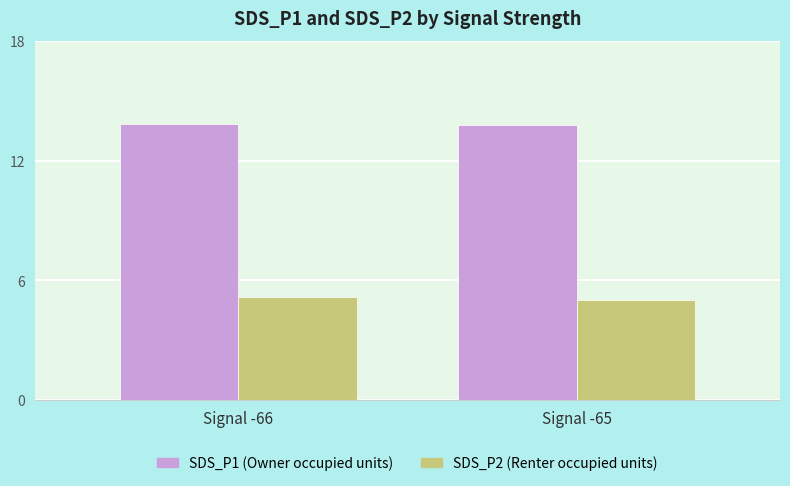

What is the sum of all SDS_P1 (Owner occupied units) values?

27.4